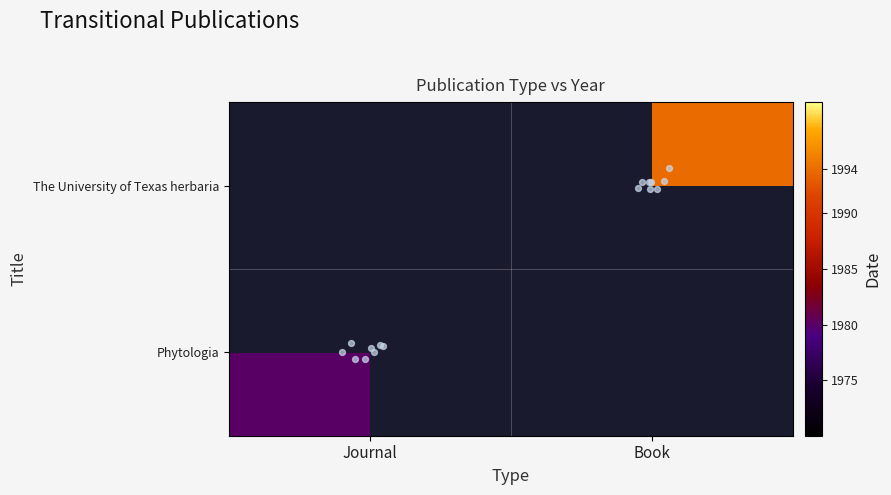

Rank the series at Book from highest to lowest value.

Phytologia, The University of Texas herbaria